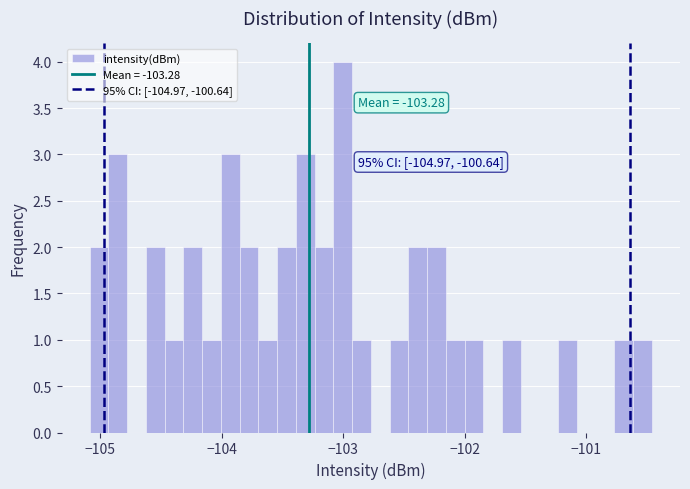

Around what value on the x-axis is the tallest bar? Give the approximate position of its centre, as read against the axis.

-103.0